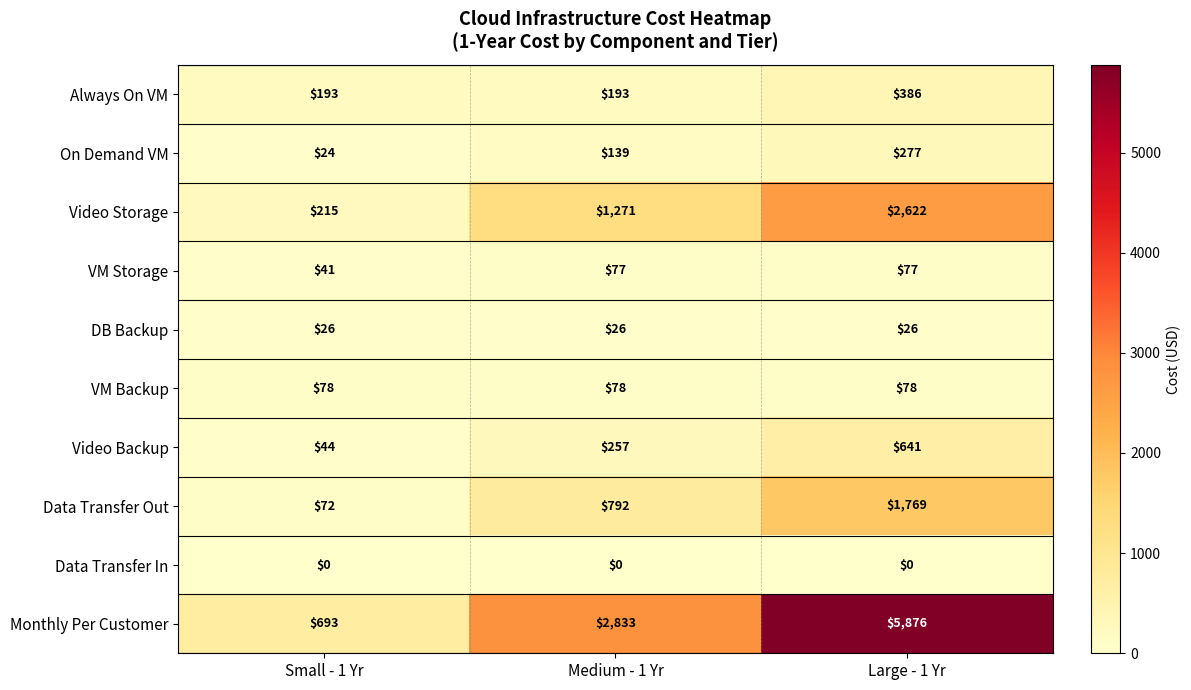

Which series has the largest total across all categories?

Monthly Per Customer